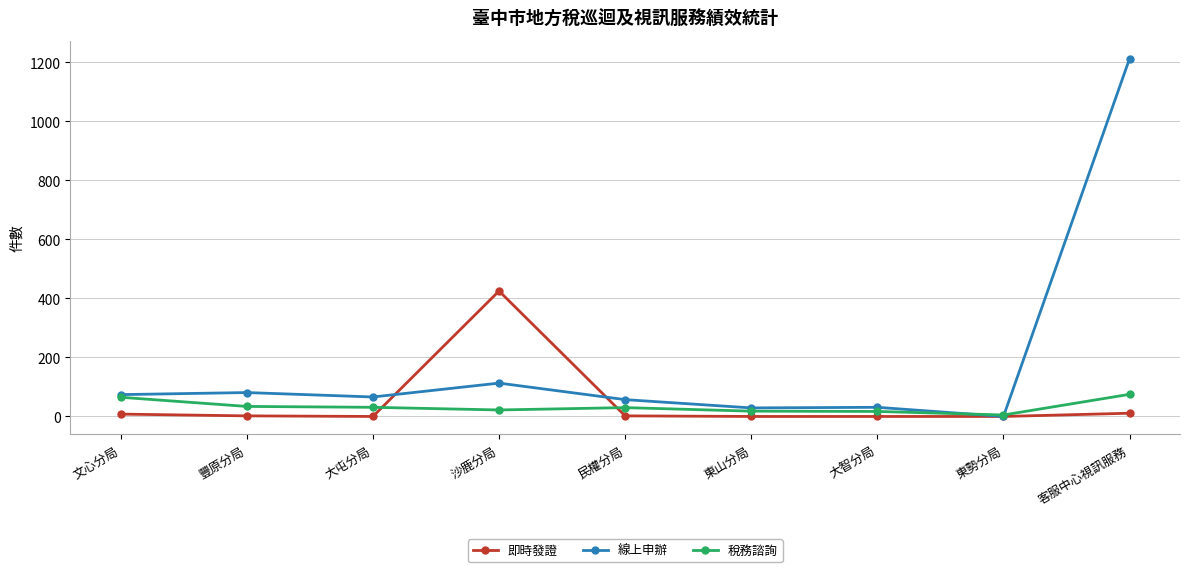

Is it true that 線上申辦 equals 153 at 沙鹿分局?

False